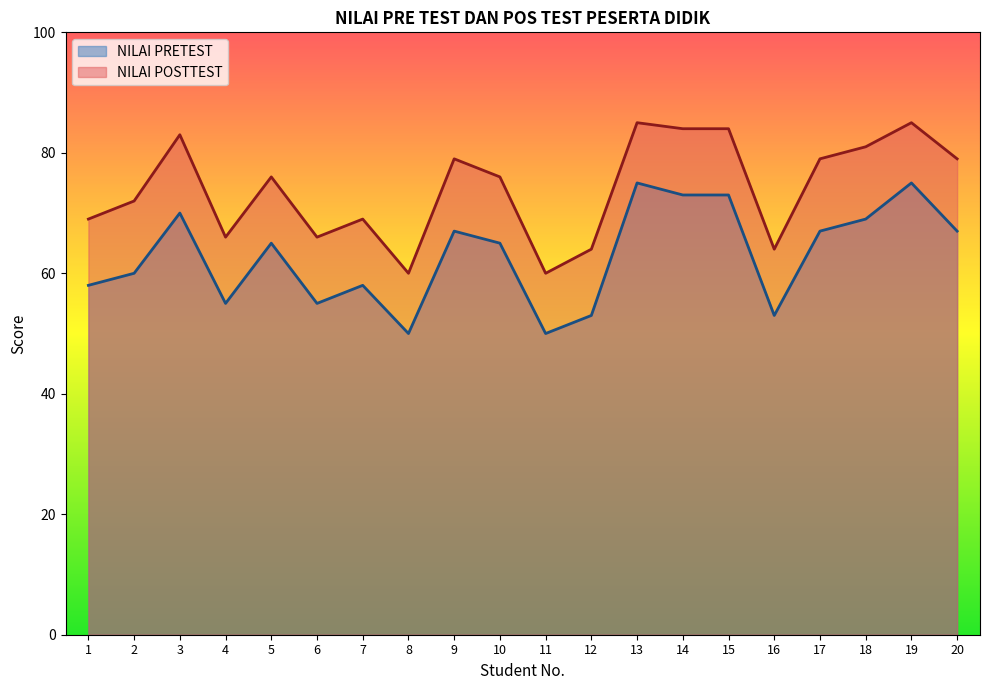

How many lines are shown in the chart?

2